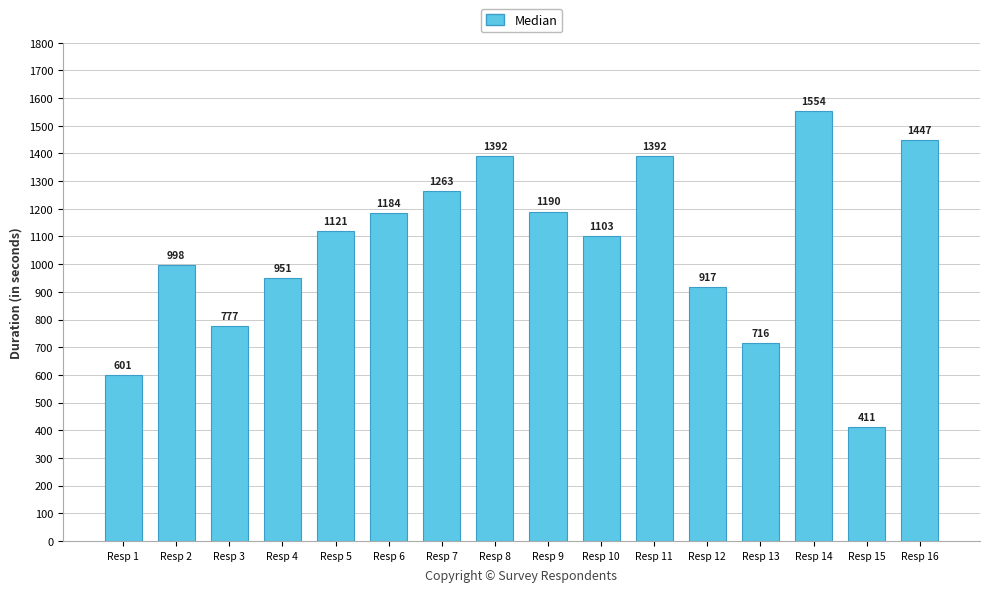

Which label corresponds to the largest value in the chart?

Resp 14